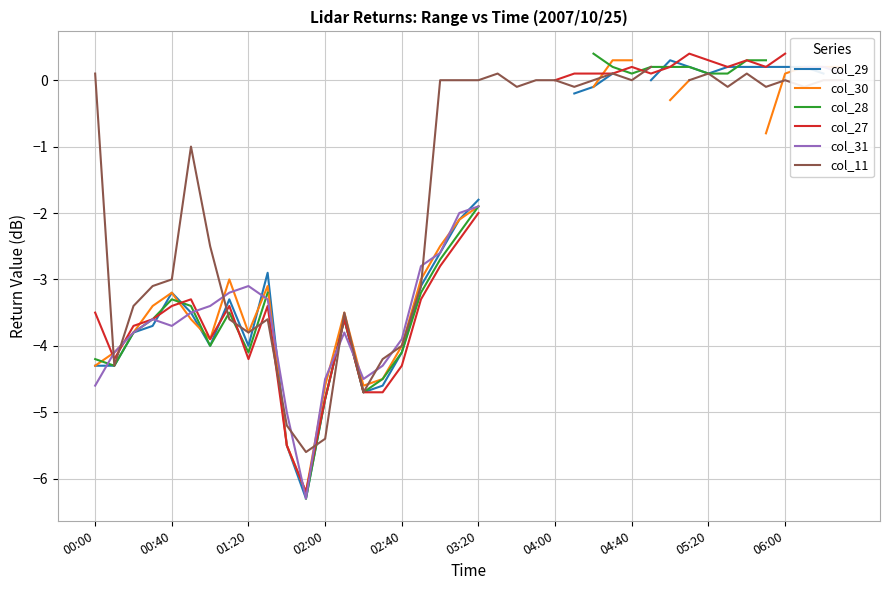

True or false: col_11 has a value of -5.2 at 00:40.

False